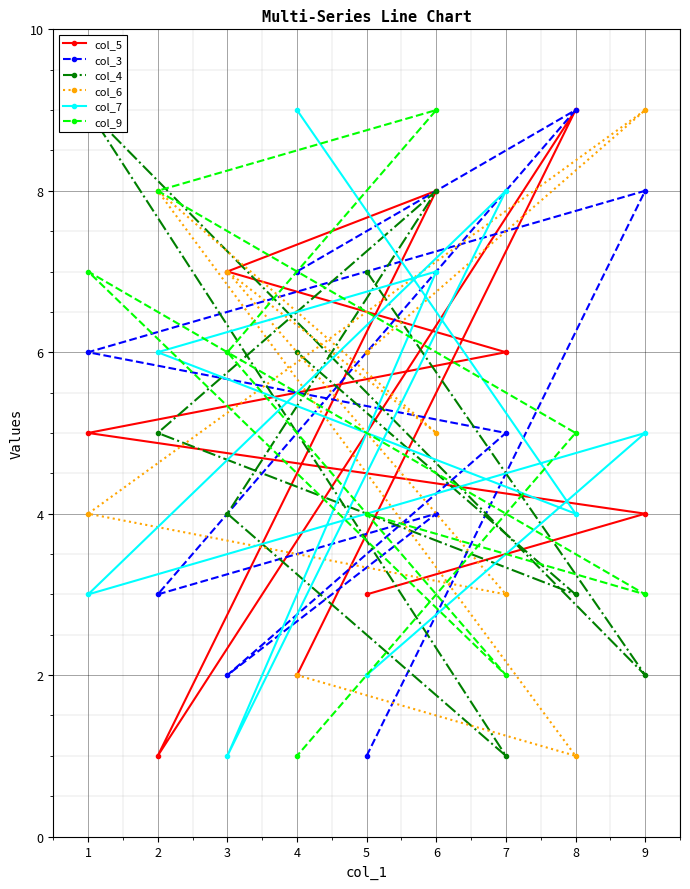

Is it true that col_3 equals 4 at 6?

True